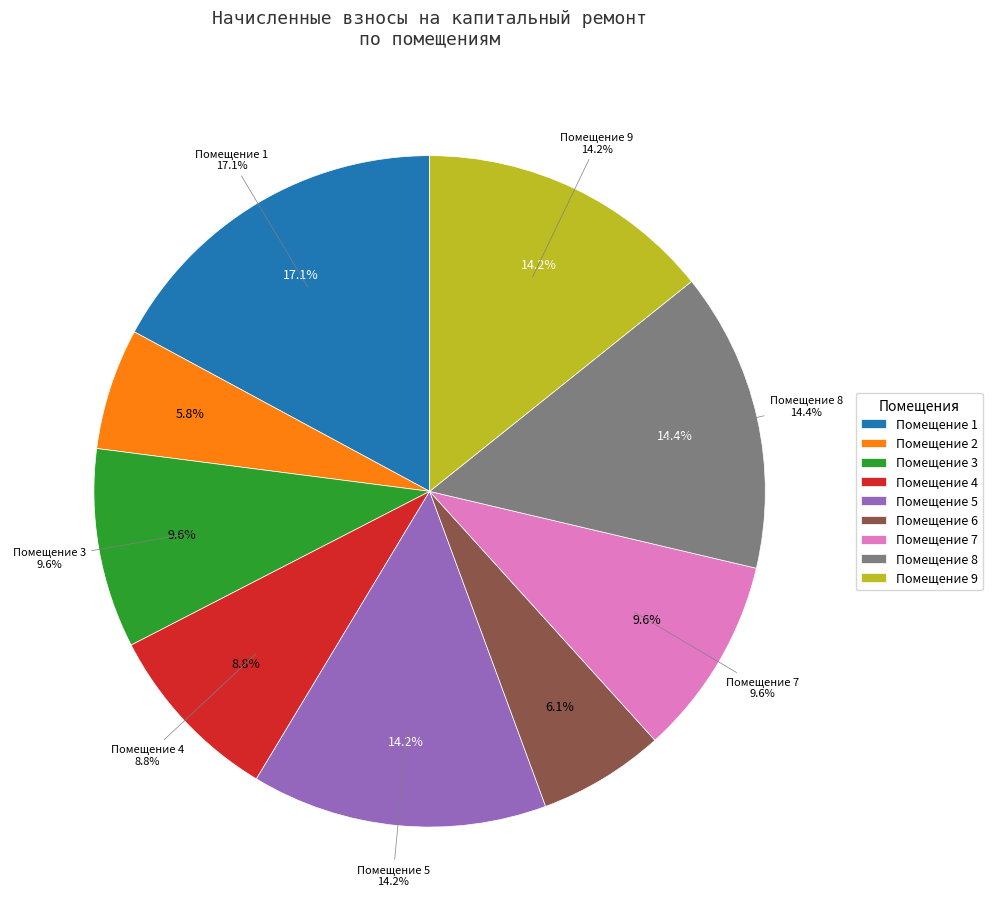

Which has a higher value, 2 or 4?

4